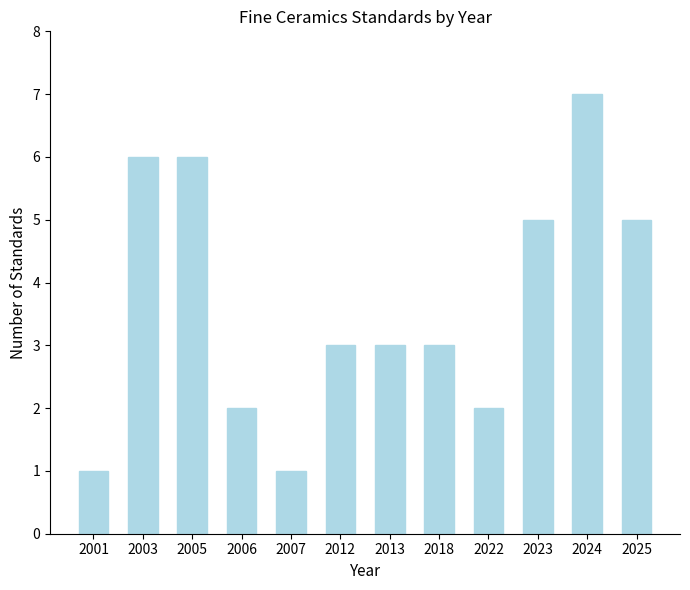

How many bars are there in total?

12